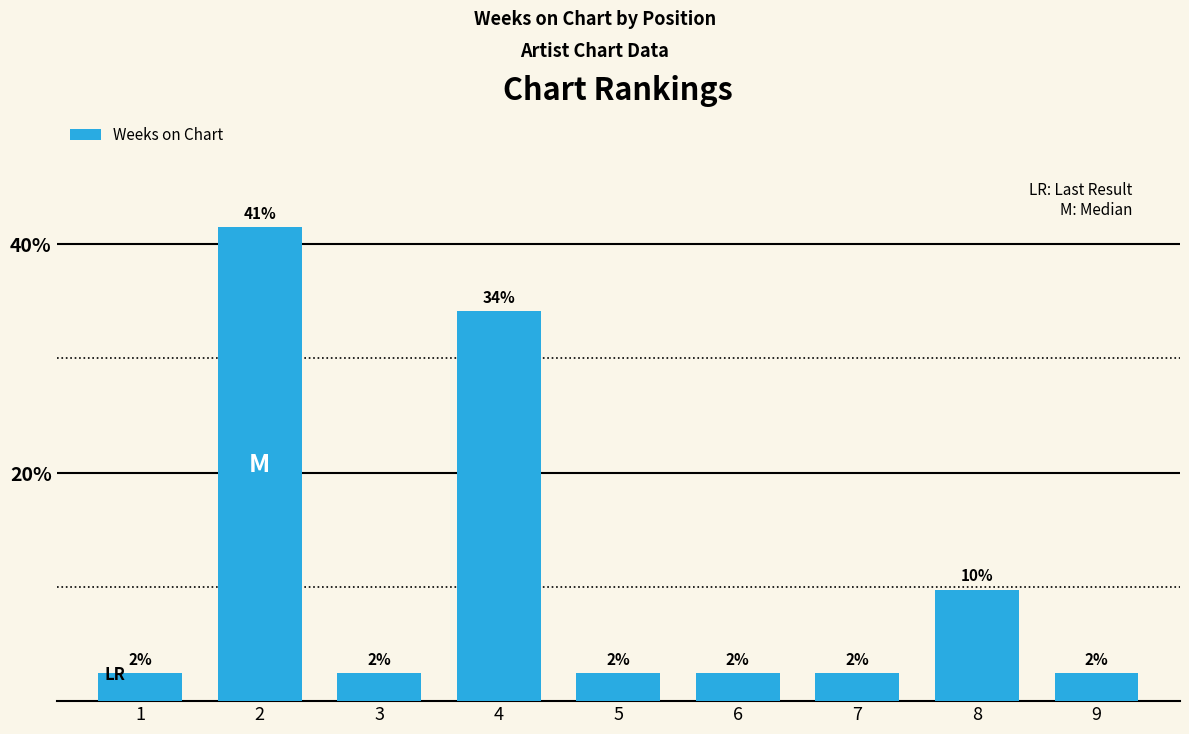

What is the average value?

11.1